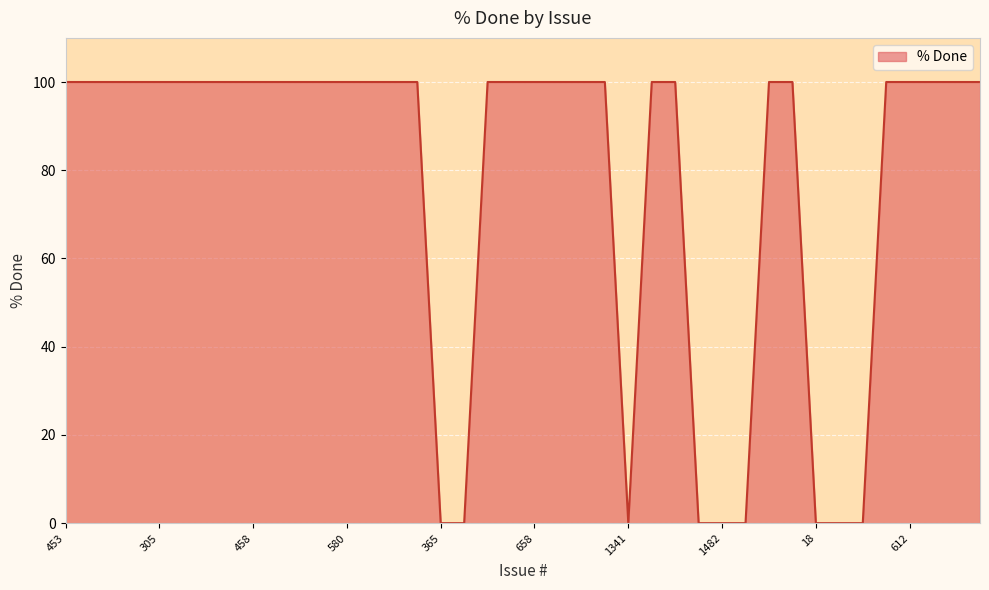

What is the maximum value shown in the chart?

100